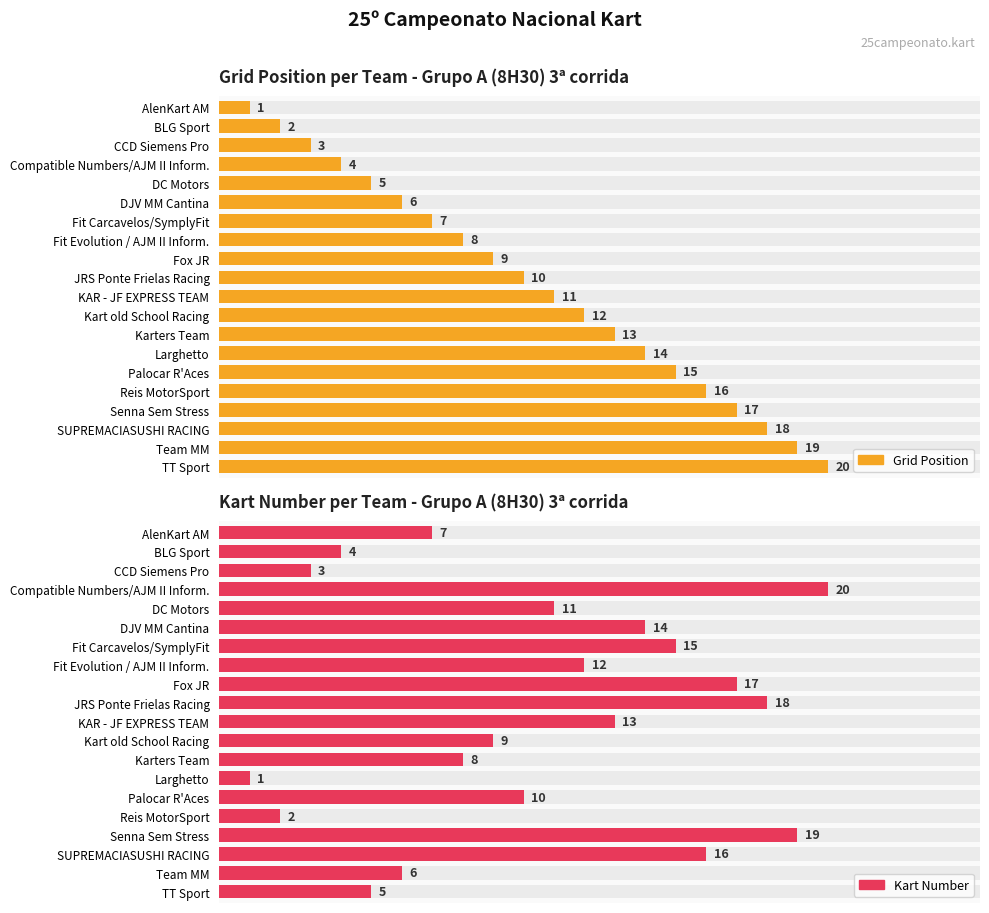

Are the bars horizontal?

Yes